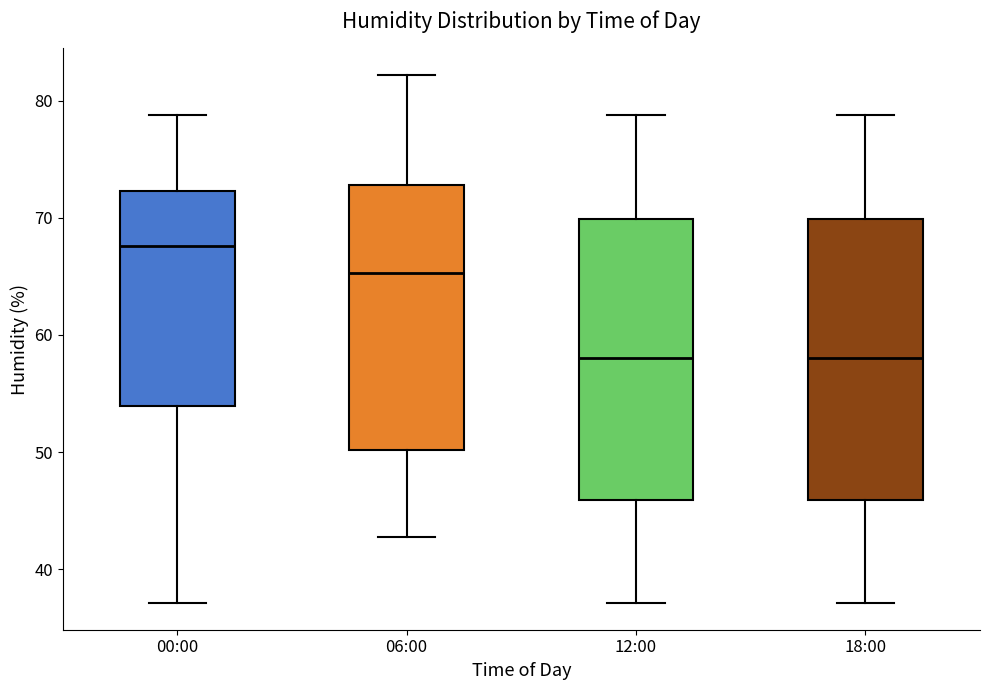

Reading left to right, transcribe this box plot: for each box, give where its median line is, the range the box spans, and where its two whiskers end, as read against the y-axis. The values are not printed on the chart, so give them approximately, as read against the axis.

00:00: median 68, box 54 to 72, whiskers 37 to 79
06:00: median 65, box 50 to 73, whiskers 43 to 82
12:00: median 58, box 46 to 70, whiskers 37 to 79
18:00: median 58, box 46 to 70, whiskers 37 to 79